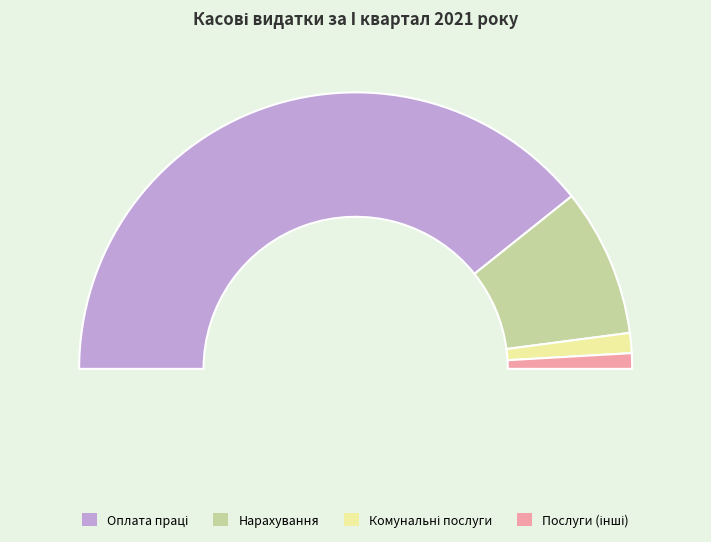

To the nearest percent, what is the difference between the Оплата праці and Оплата комунальних послуг та енергоносіїв slice percentages?

76%